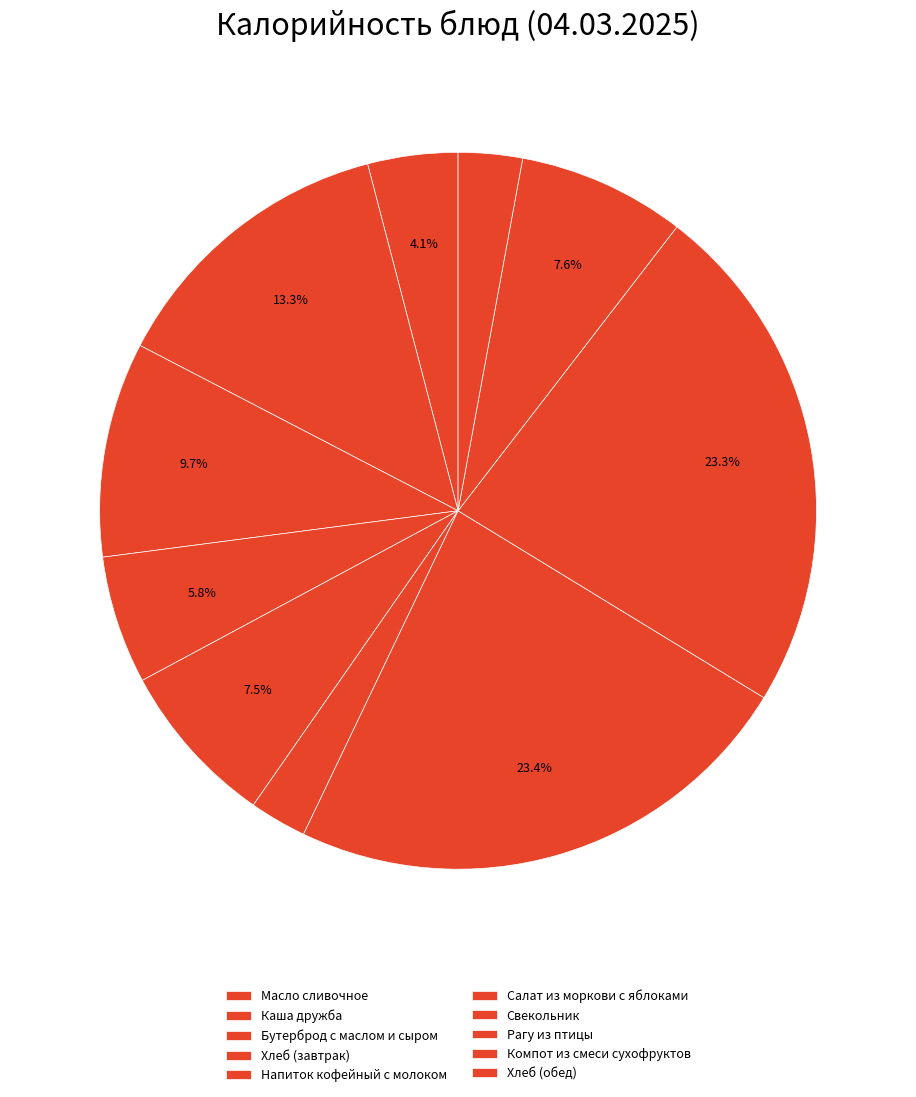

Is there any slice that represents more than half of the pie?

No